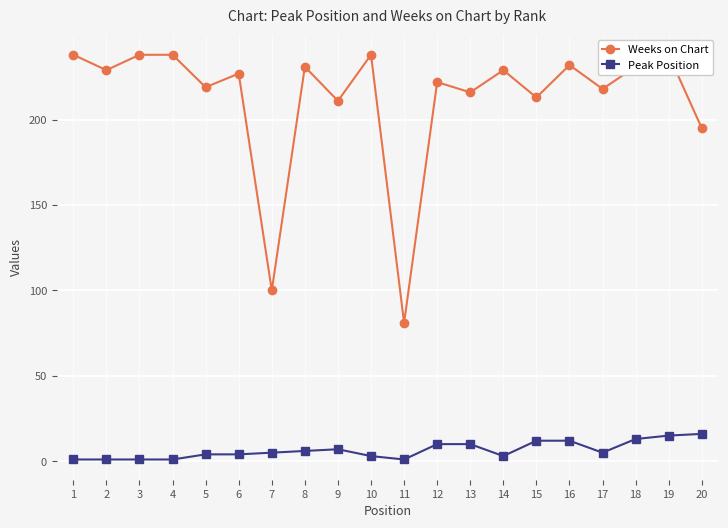

Between 2 and 5, which series saw the biggest shift?

Weeks on Chart